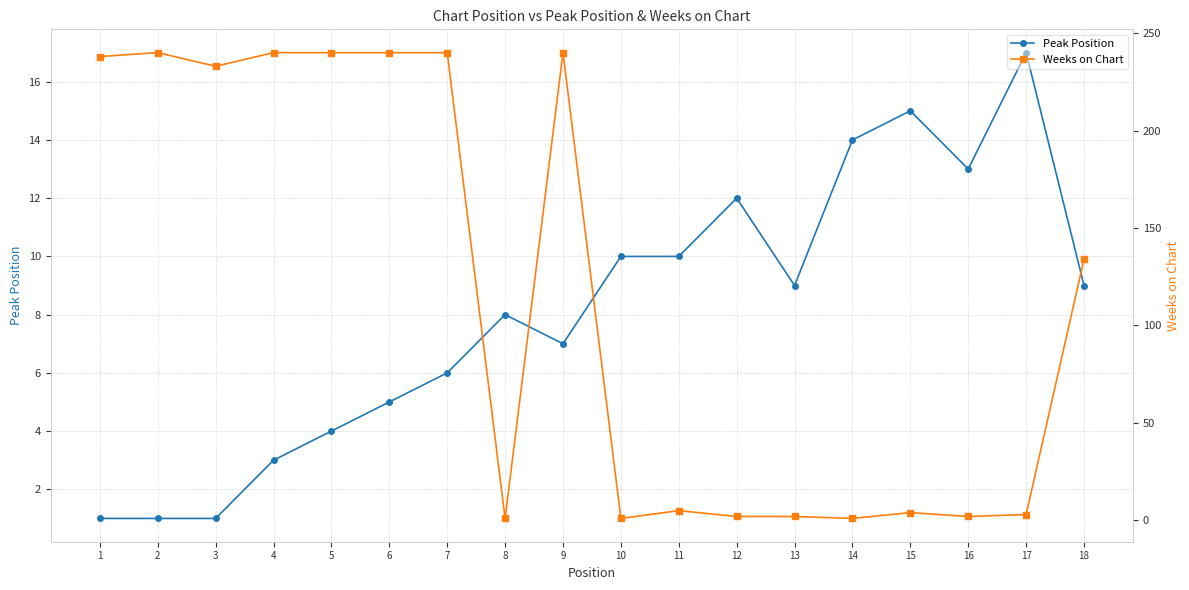

Which category has the lowest value in the Peak Position series?

1